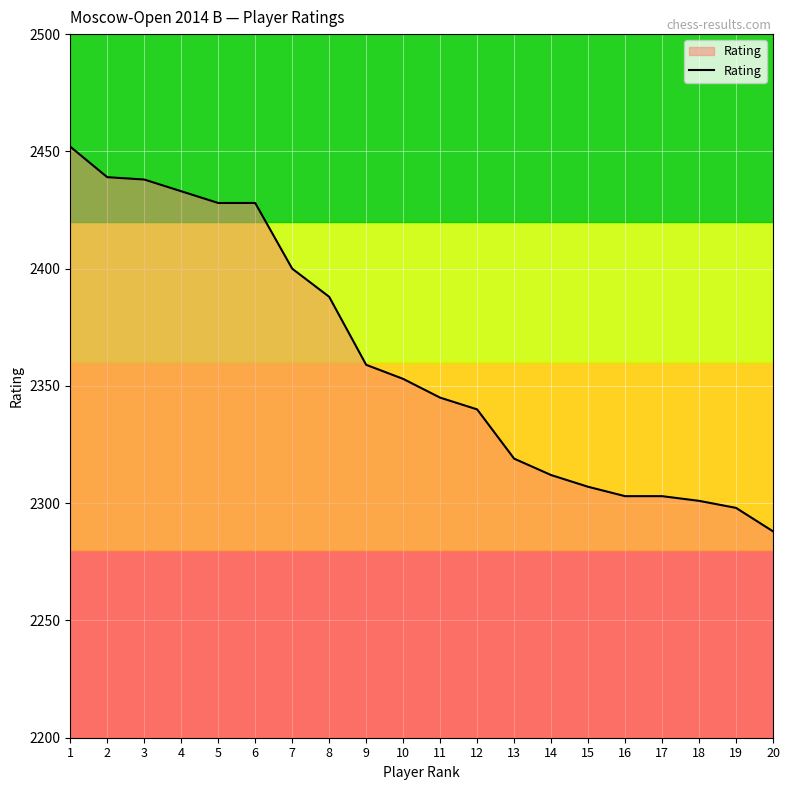

What is the sum of the values at 14 and 8?

4700